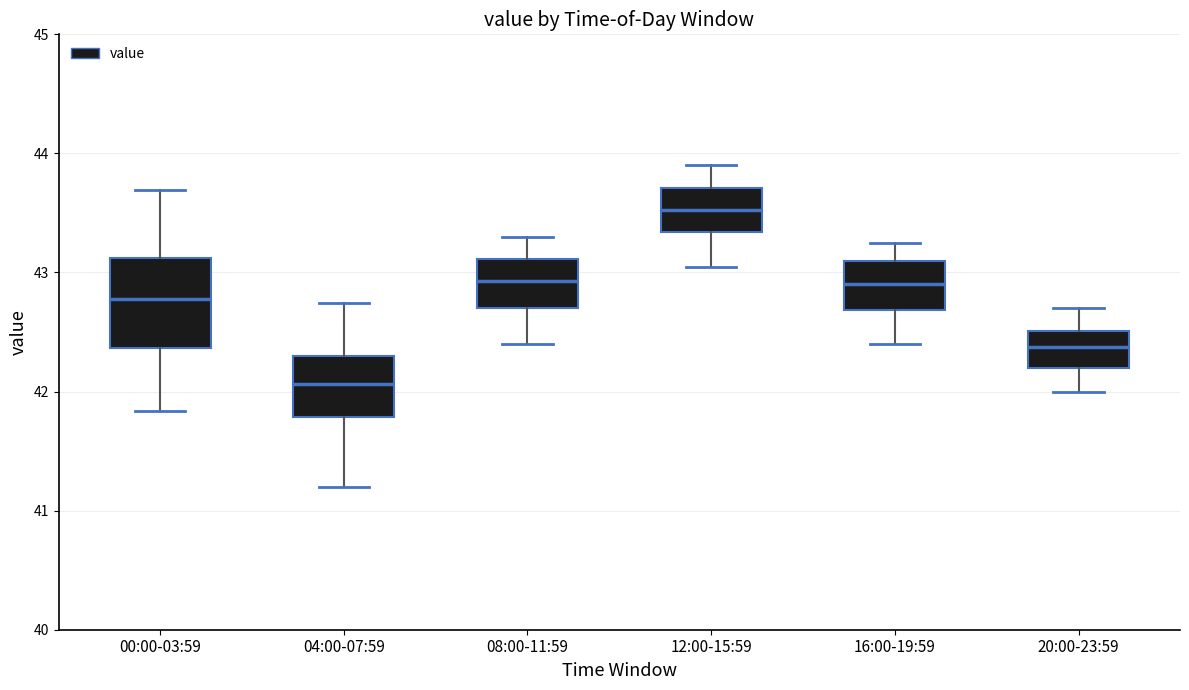

Which box has the lowest median line?

04:00-07:59